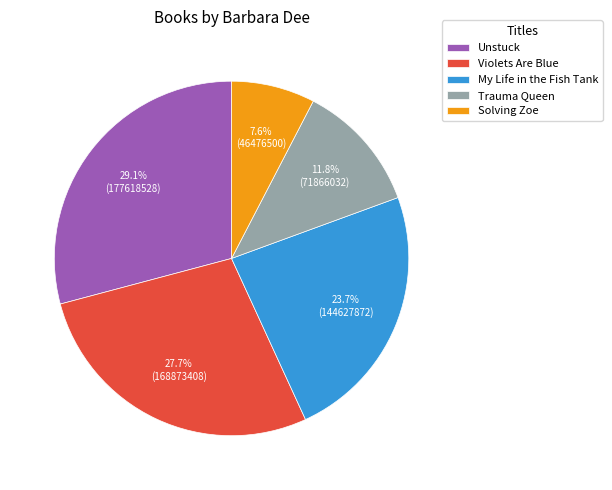

Which has a higher value, My Life in the Fish Tank or Trauma Queen?

My Life in the Fish Tank